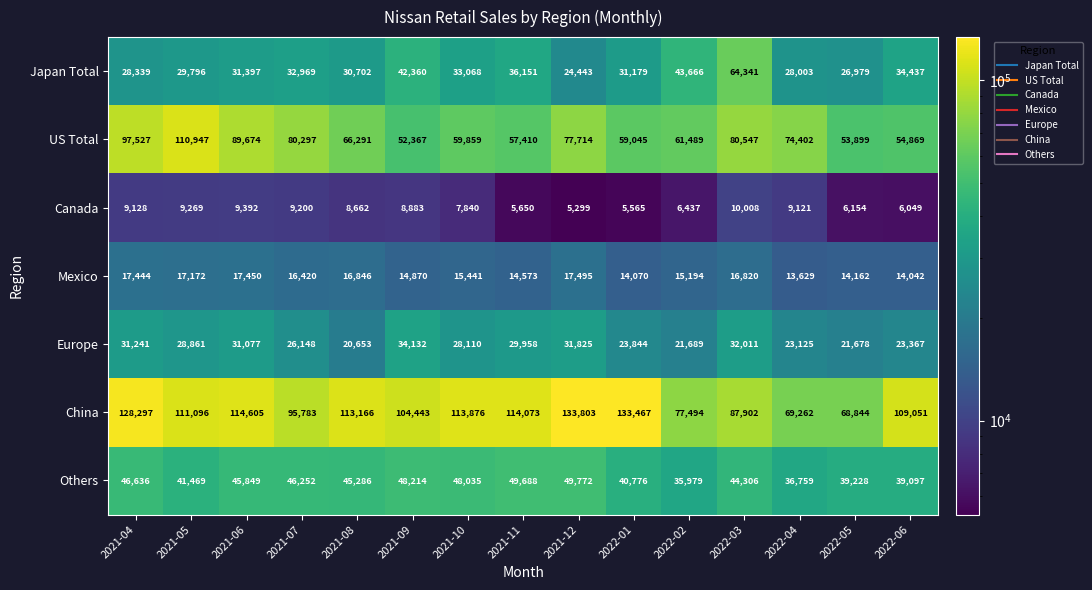

Which series changed the most between 2021-09 and 2022-02?

China